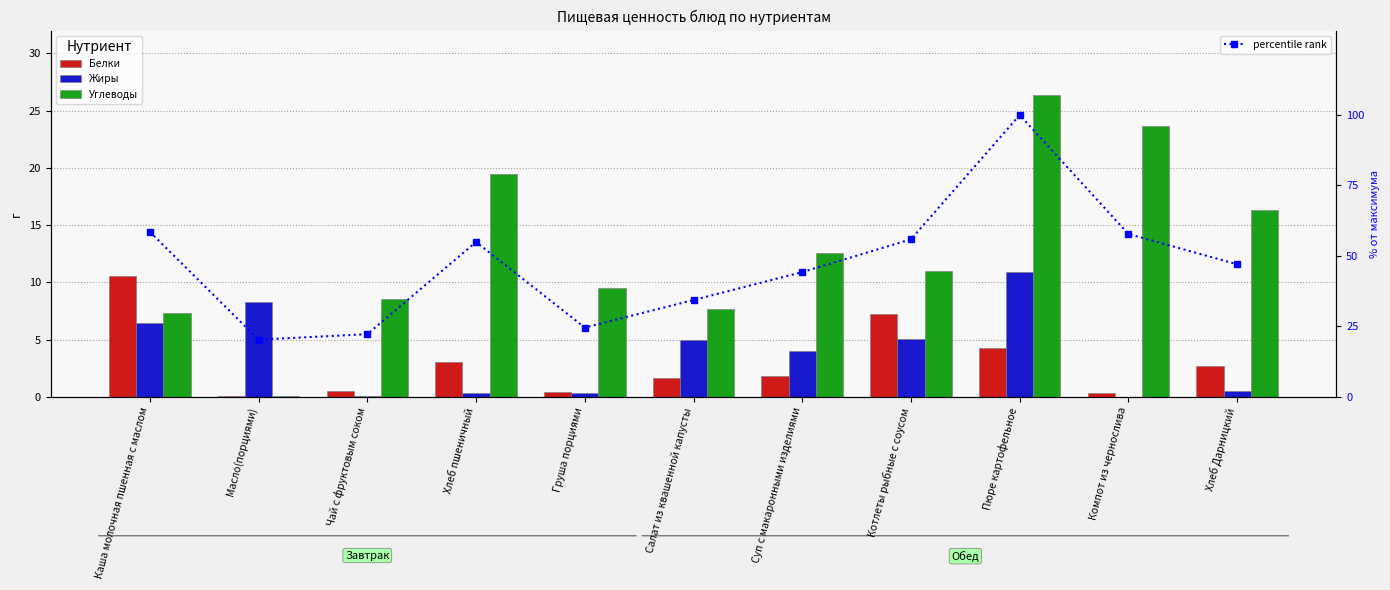

What are all the series names shown in the legend?

Белки, Жиры, Углеводы, percentile rank